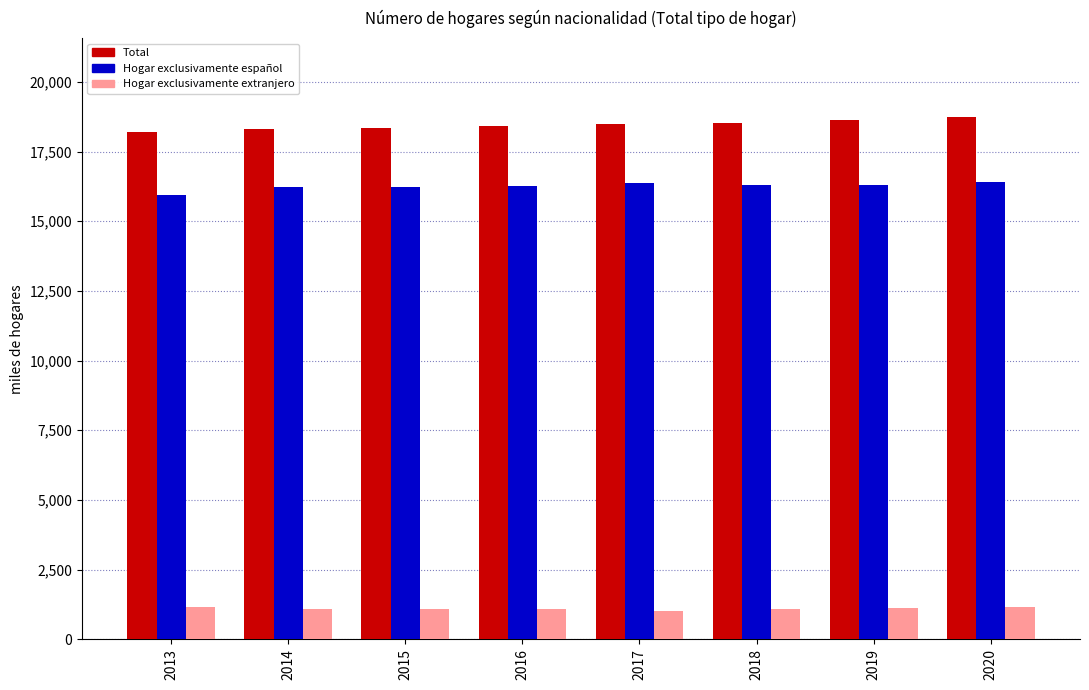

At how many categories does at least one series exceed 10006?

8